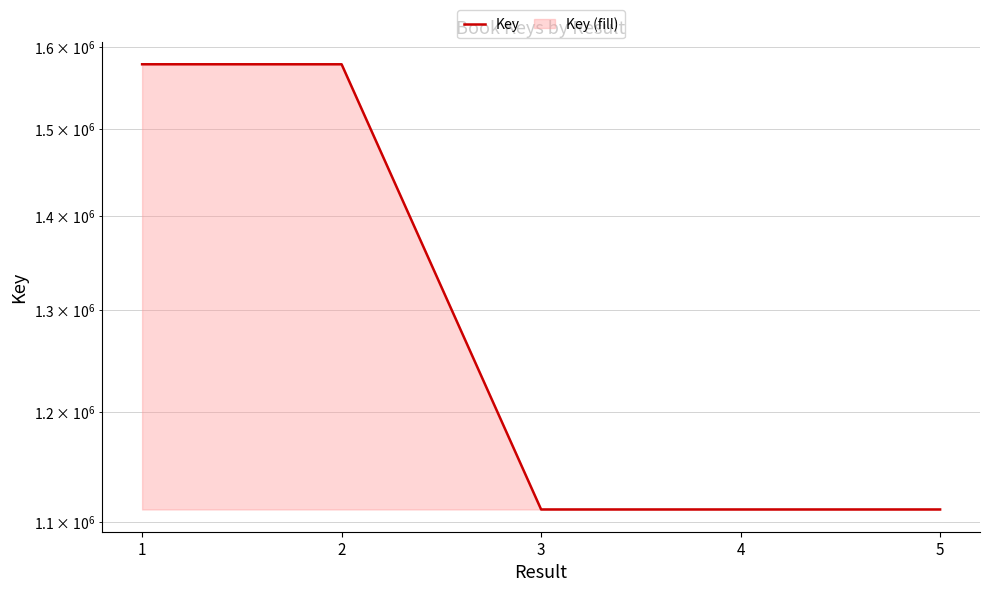

What is the value of the 2nd point from the left?

1578270